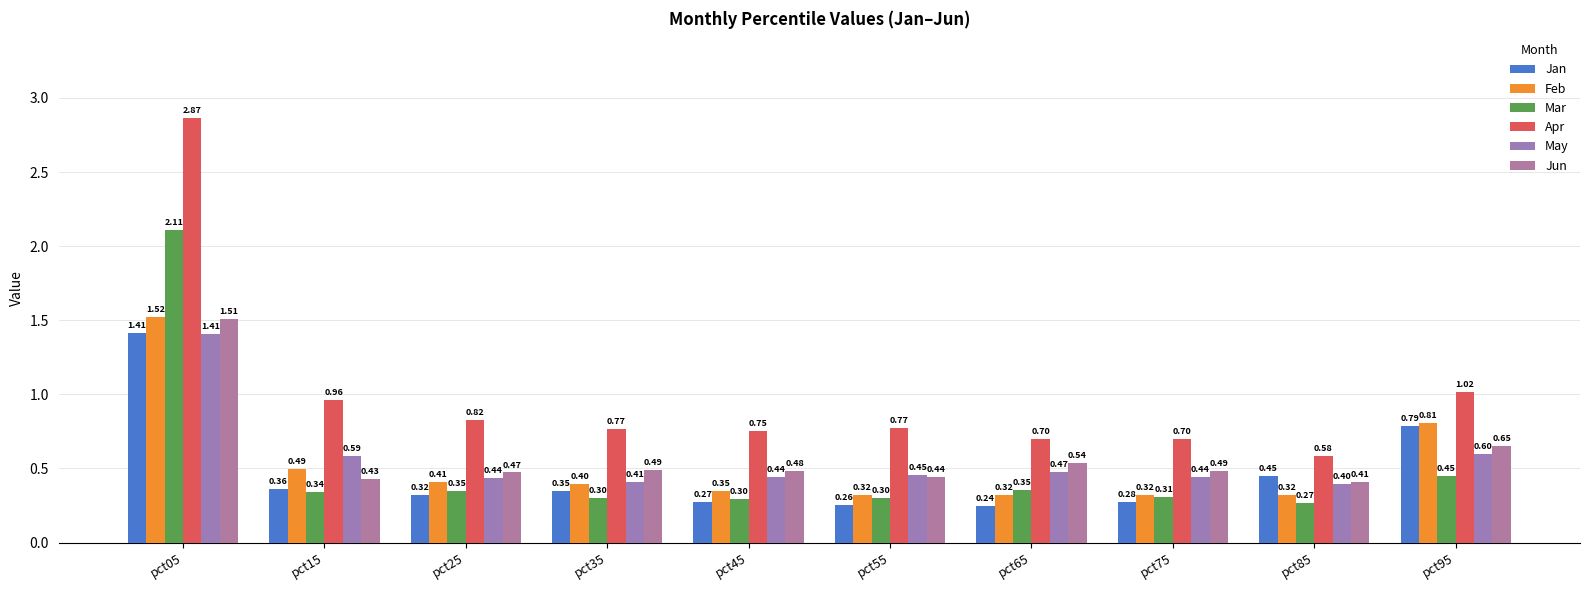

Where is May nearest to the value 0?

pct85